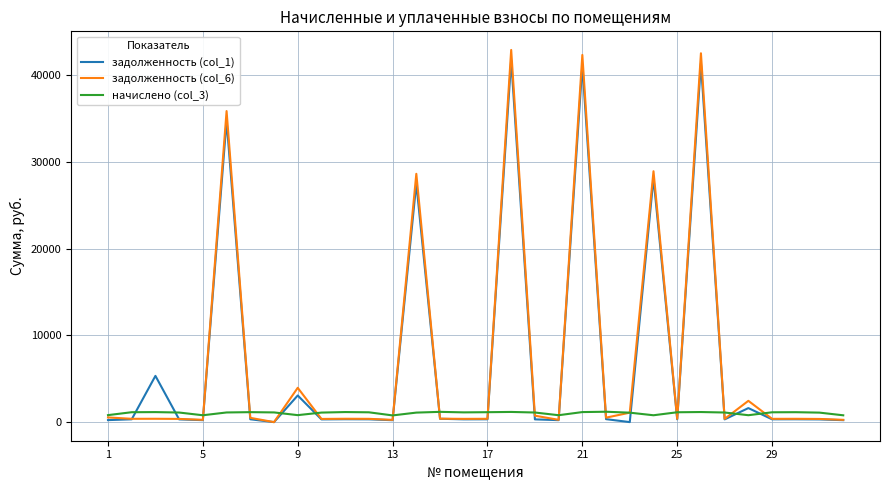

True or false: задолженность (col_1) and начислено (col_3) cross at least once.

True